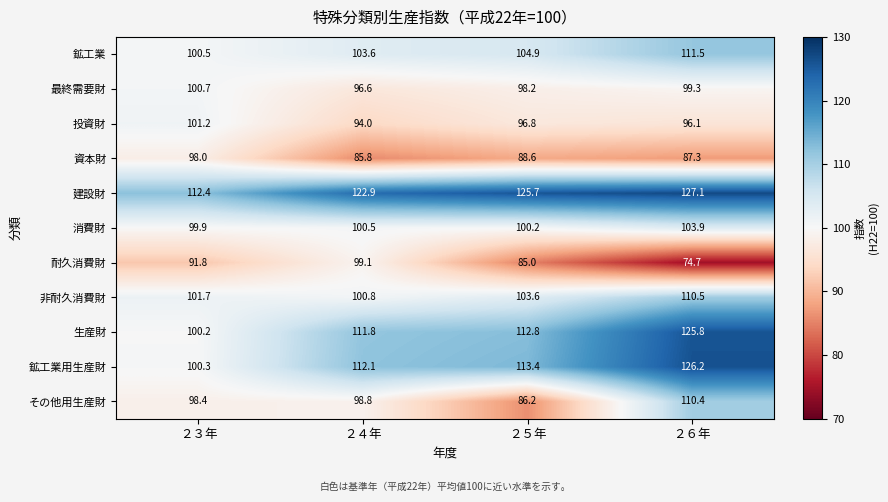

What is the maximum value shown in the chart?

127.1